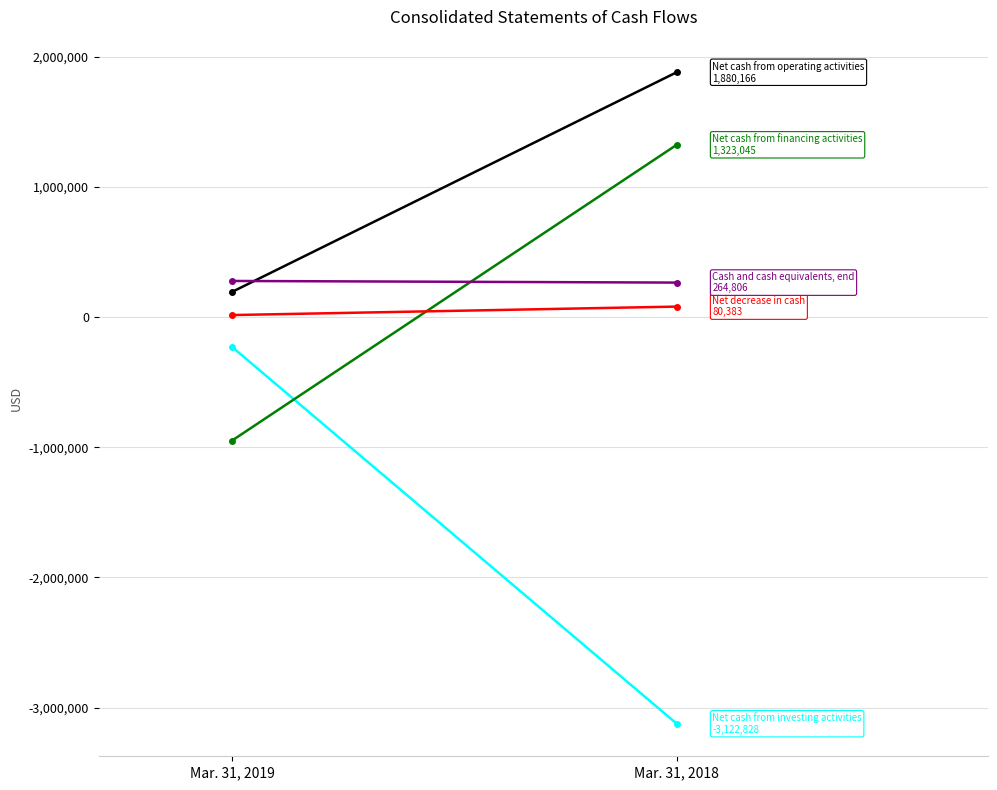

What is the smallest value displayed?

-3122828